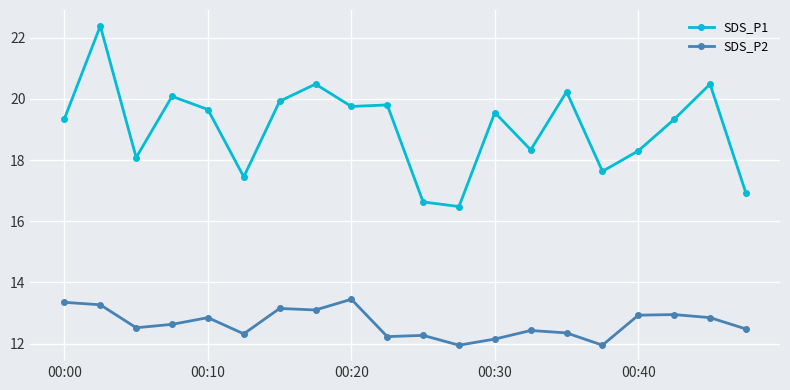

What is the value of the SDS_P1 point at the 7th from the left?

19.9